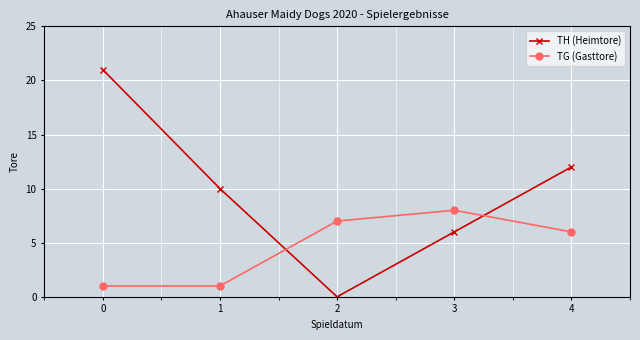

How many intersections are there between TH (Heimtore) and TG (Gasttore)?

2